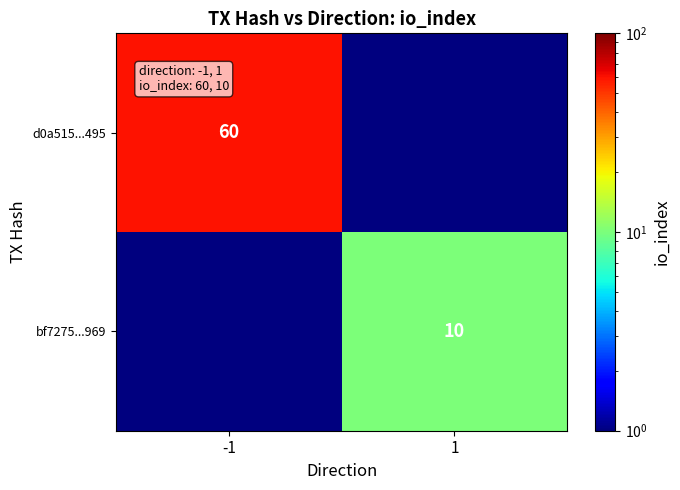

The value of bf7275...969 at 1 is 10.0. True or false?

True